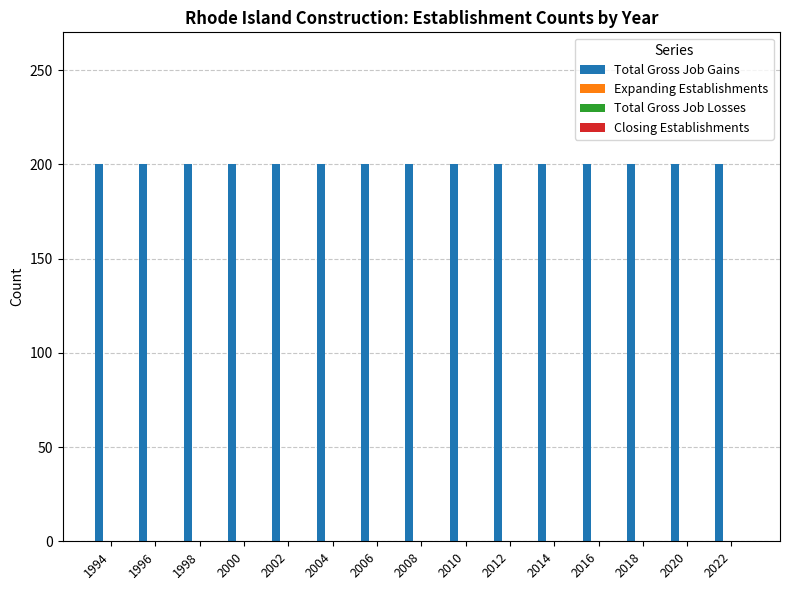

At how many categories does at least one series exceed 109?

15